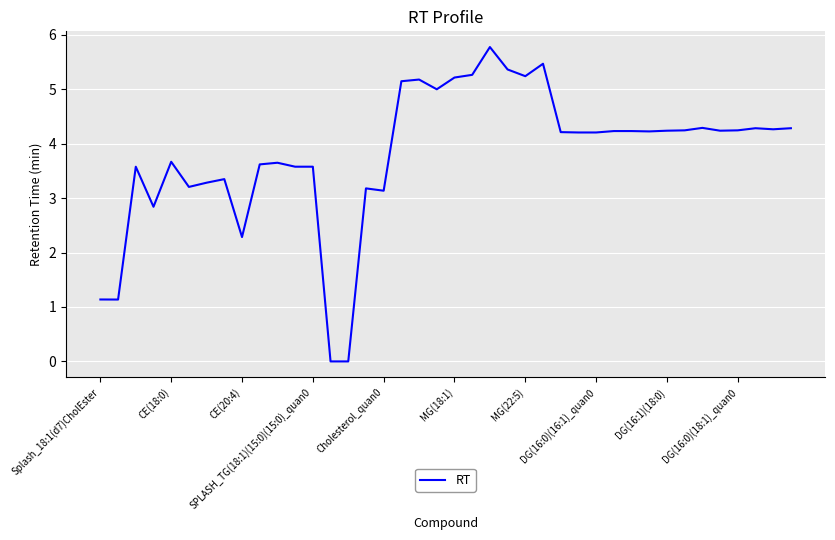

What is the difference between the maximum and minimum values?

5.8